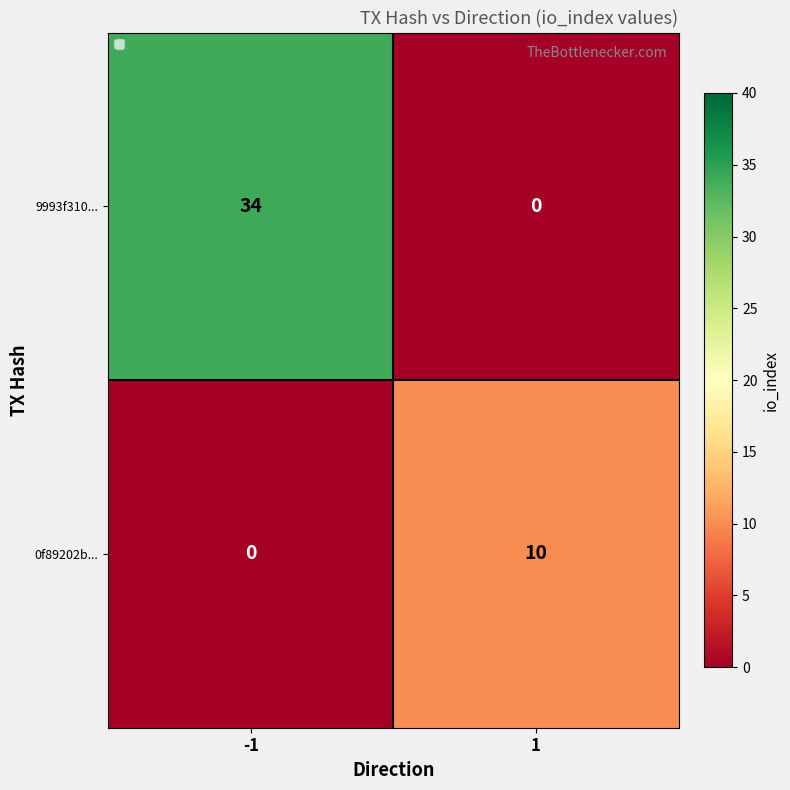

Which series changed the most between -1 and 1?

9993f310...